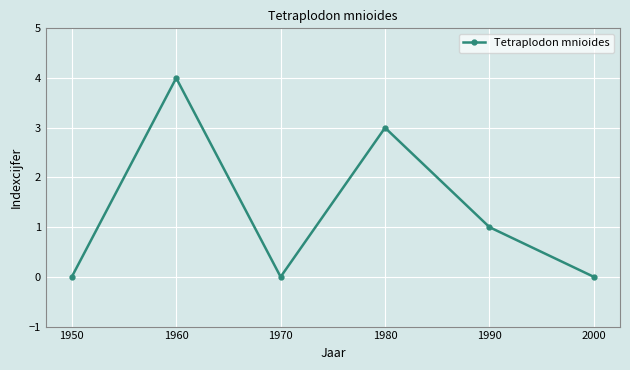

True or false: there are more than 1 points higher than both neighbors.

True